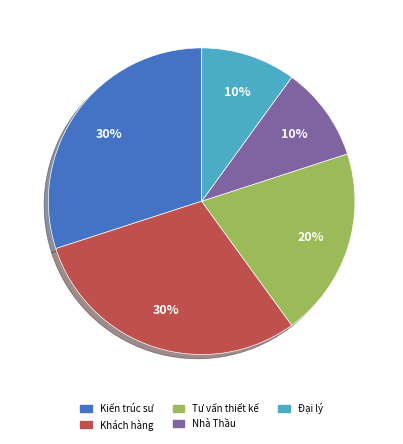

True or false: Nhà Thầu accounts for 5% of the total.

False